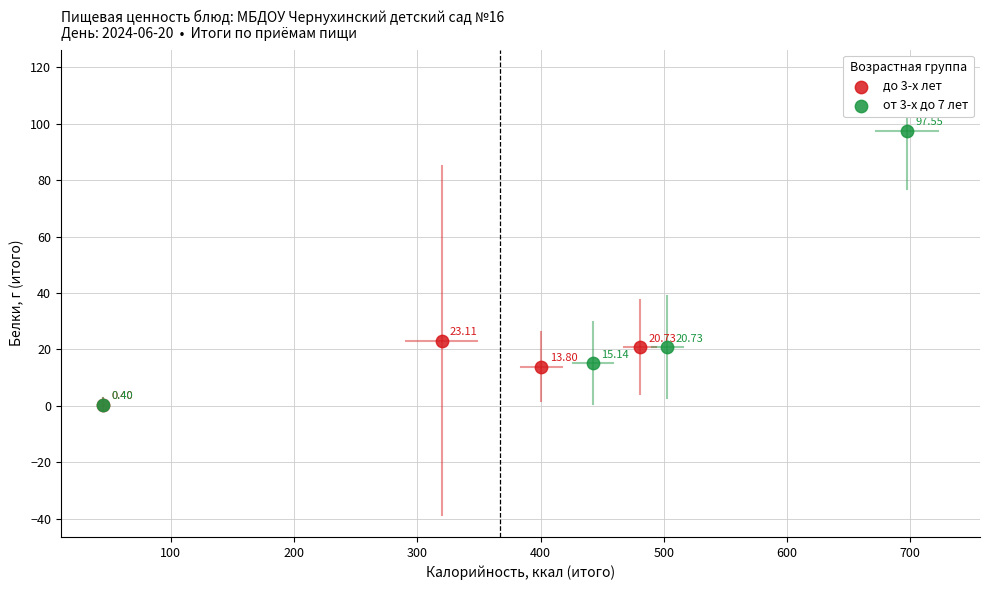

Which series has the widest spread of Y values?

от 3-х до 7 лет